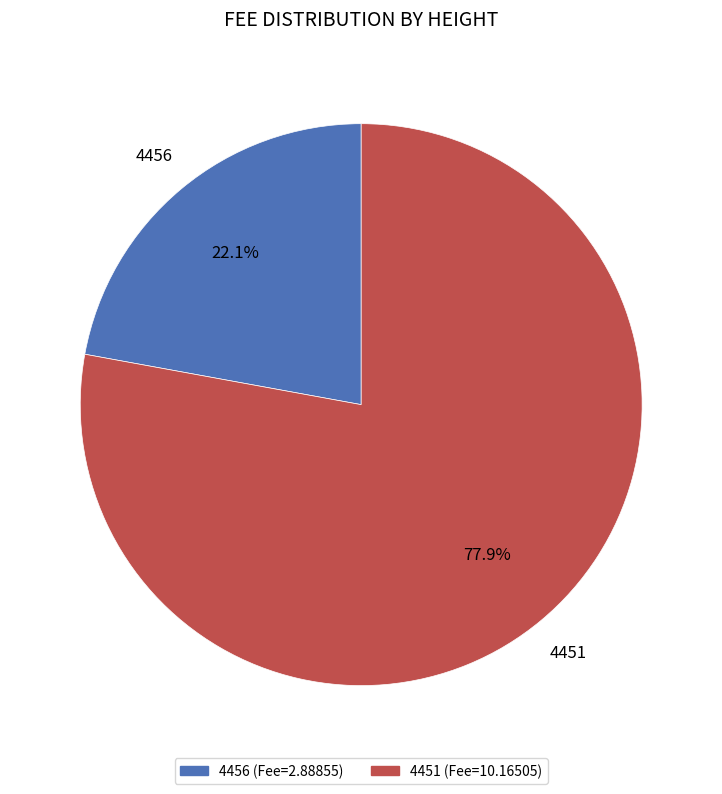

Is there a majority slice in this chart?

Yes